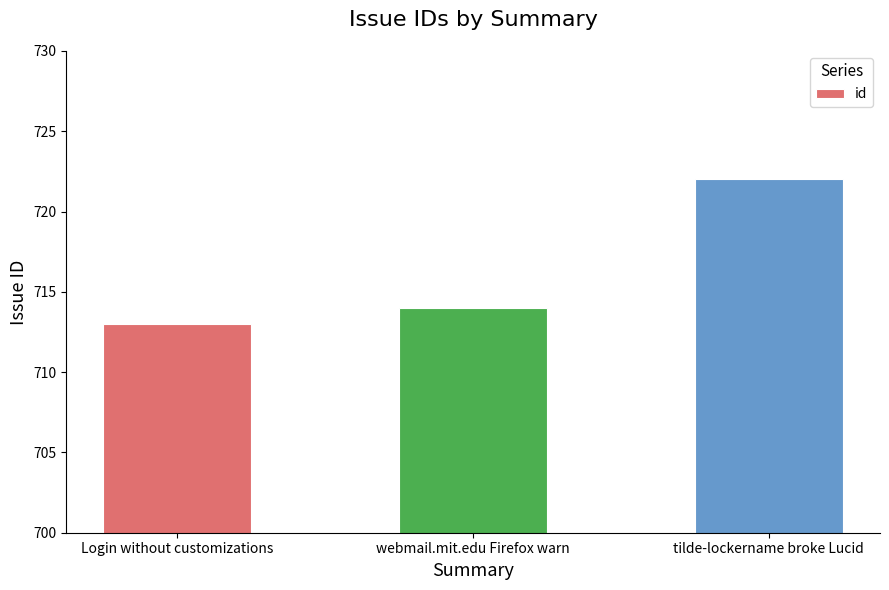

What is the change in value from Login without customizations to webmail.mit.edu Firefox warn?

+1